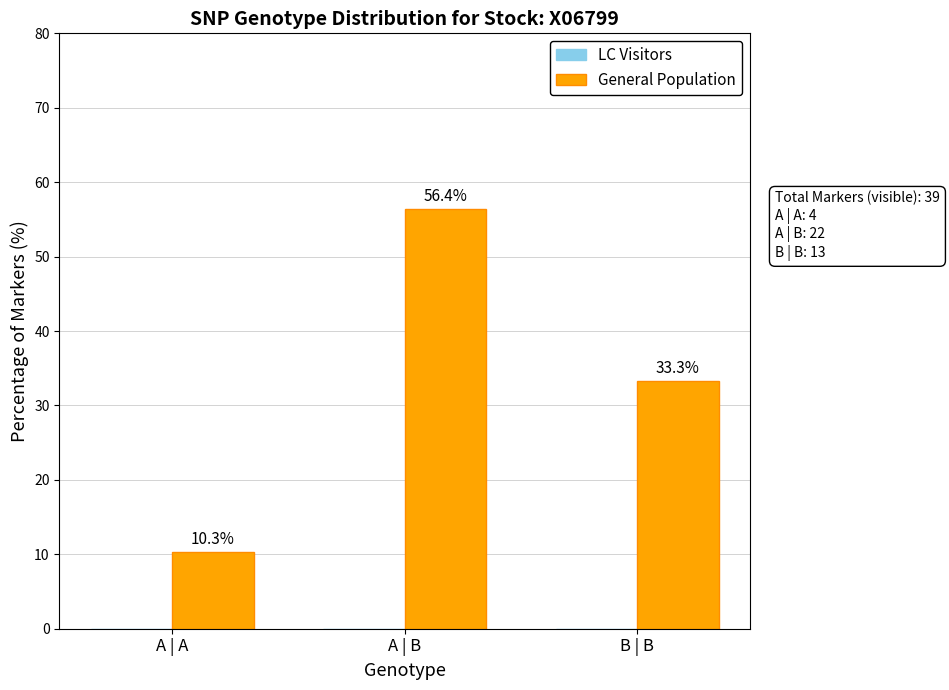

The chart shows a value of 17.9 at B | B. True or false?

False